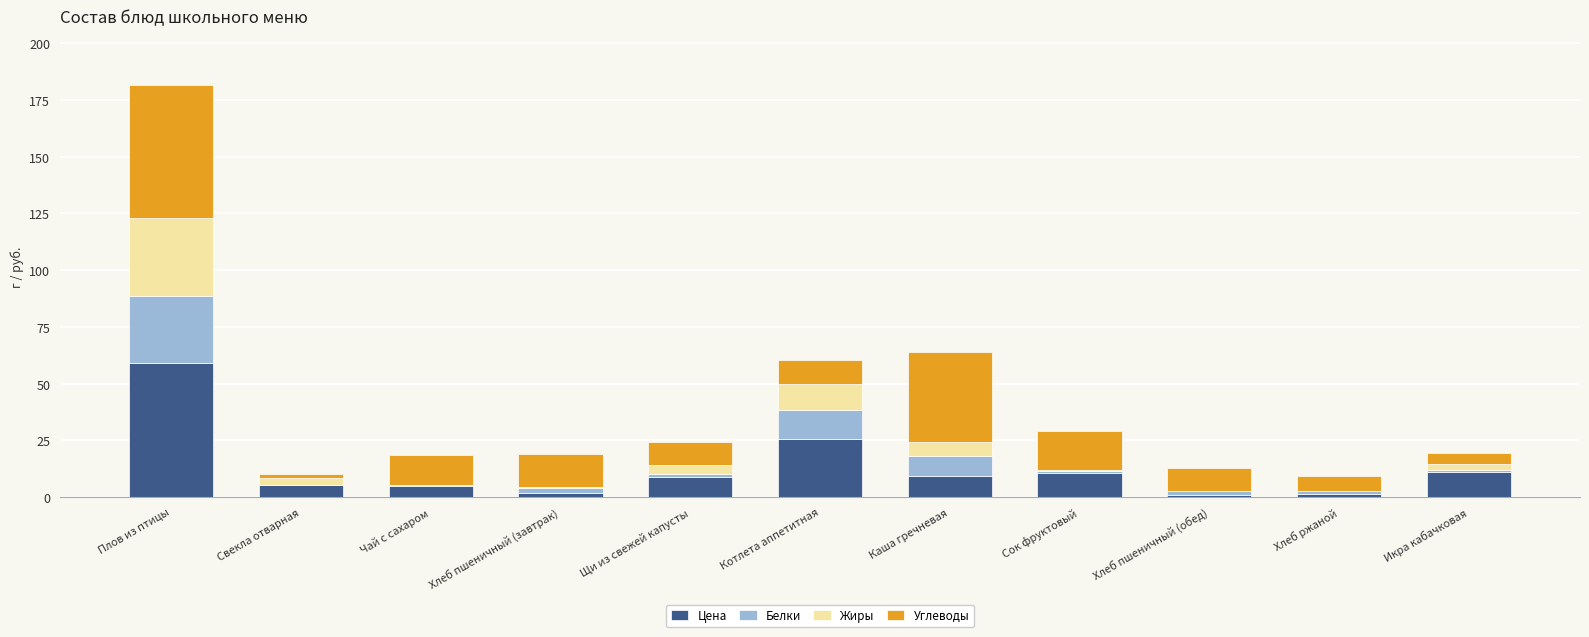

What is the total value across all series at Котлета аппетитная?

60.7